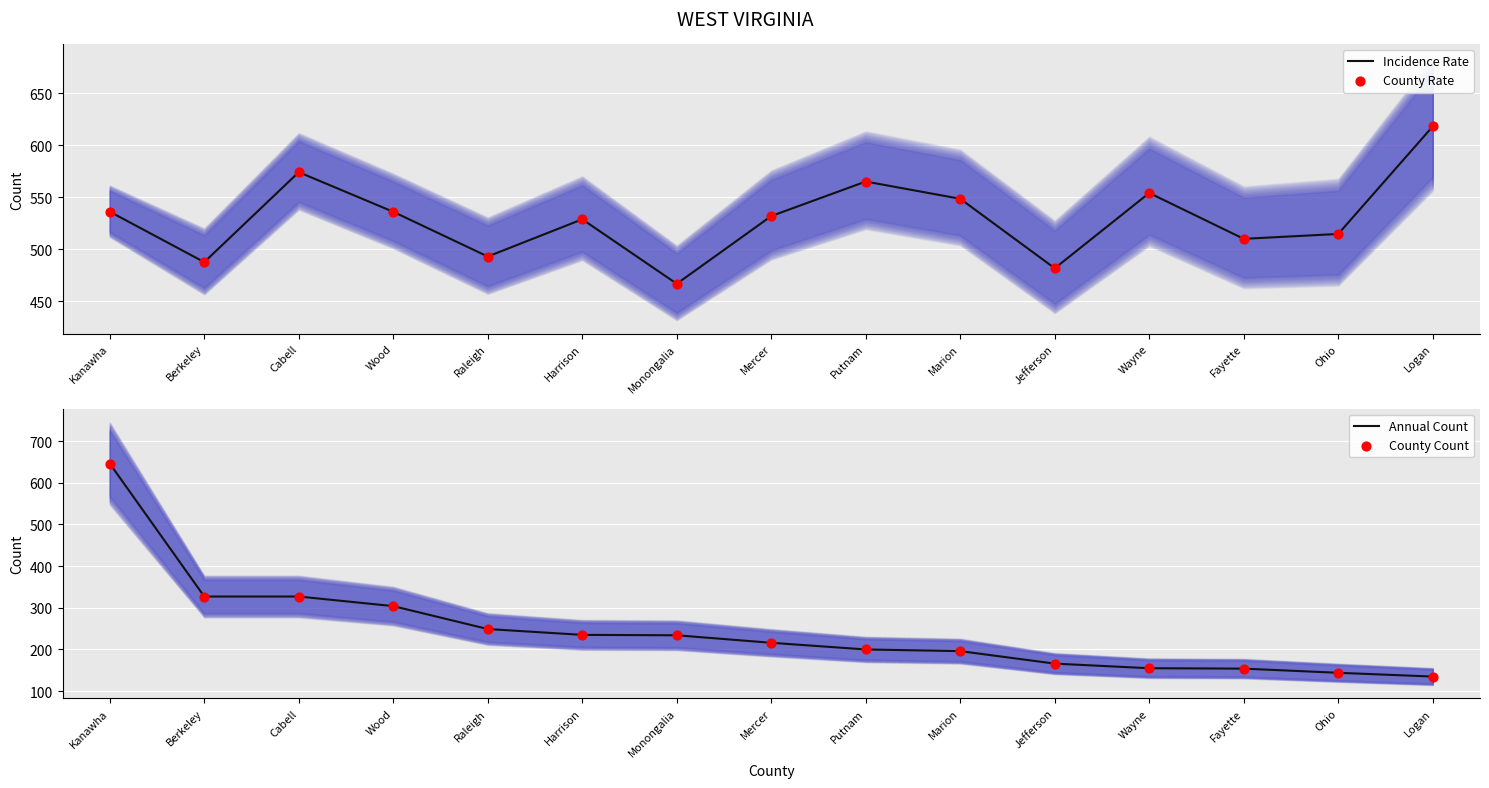

Which series reaches the maximum Y coordinate?

Annual Count